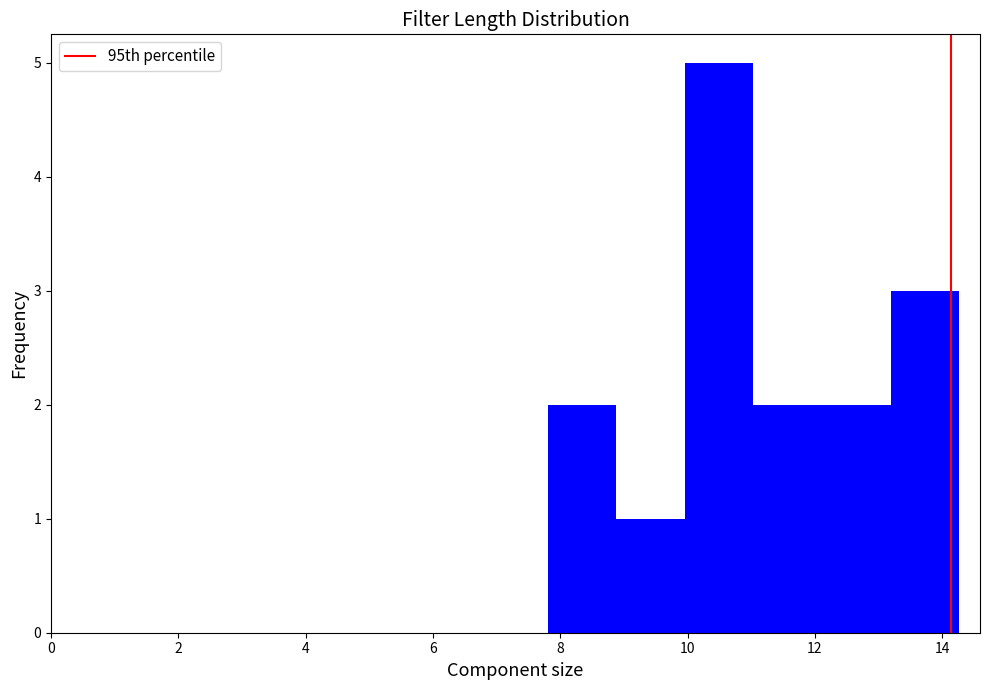

Which range on the x-axis has the tallest bar?

10.0 to 11.0